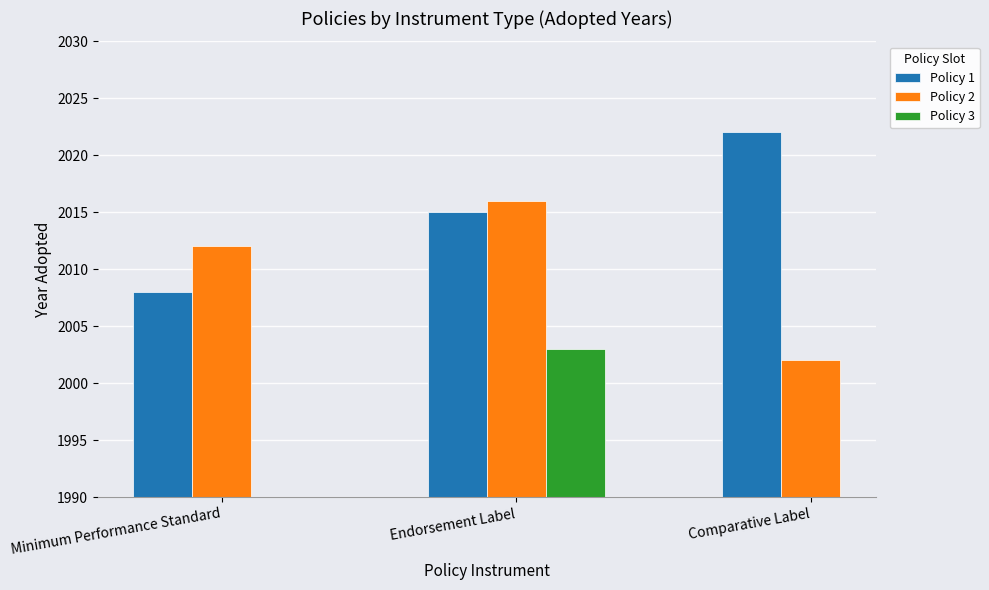

Are the bars grouped side by side (vs. stacked)?

Yes